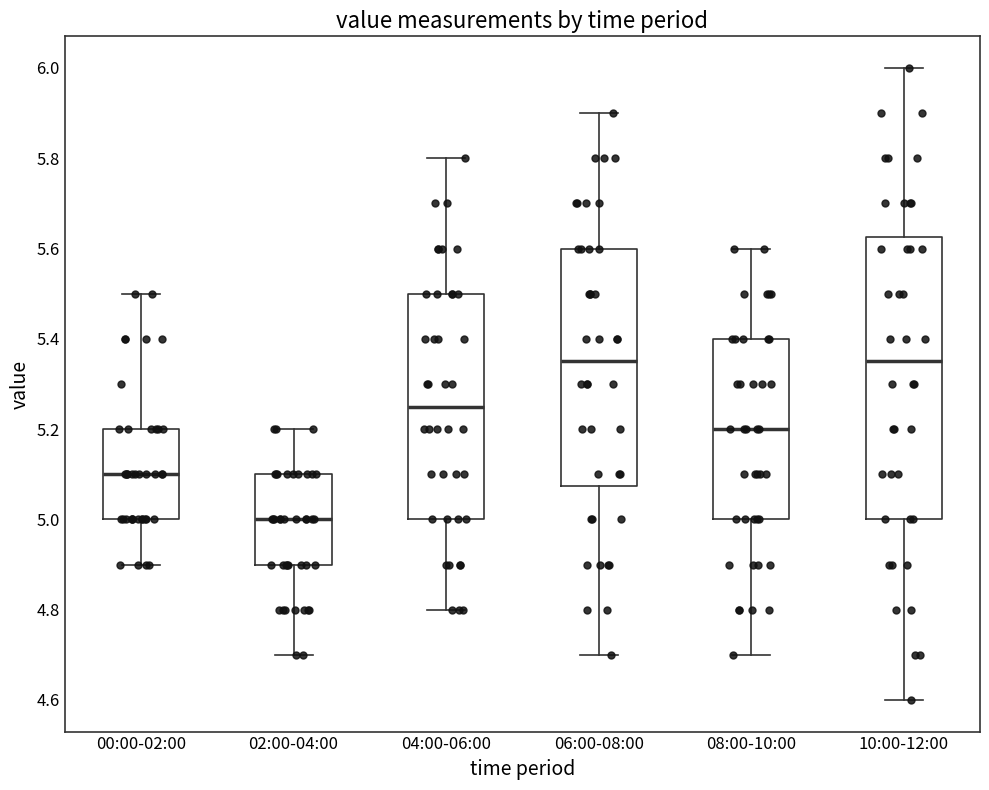

Where does the lower whisker of the box for 04:00-06:00 end on the y-axis? The values are not printed on the chart, so give them approximately, as read against the axis.

4.80